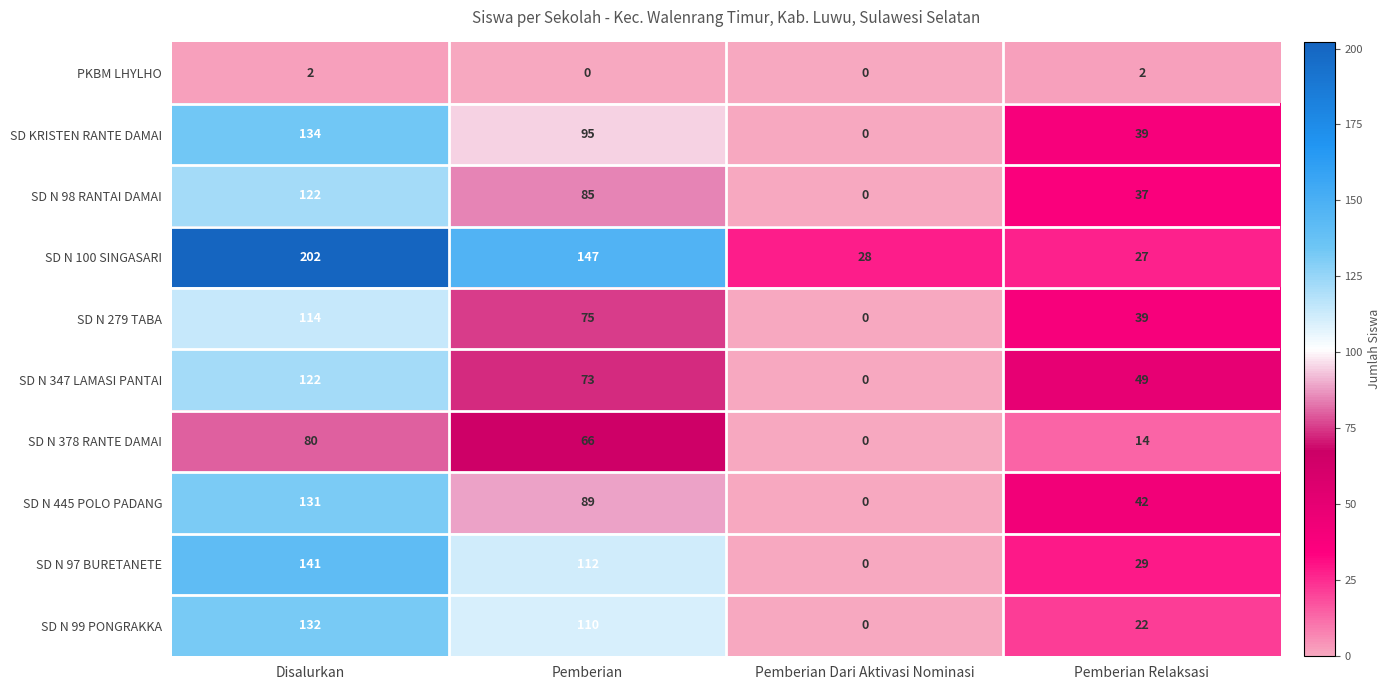

The PKBM LHYLHO series shows 0 at Pemberian. True or false?

True